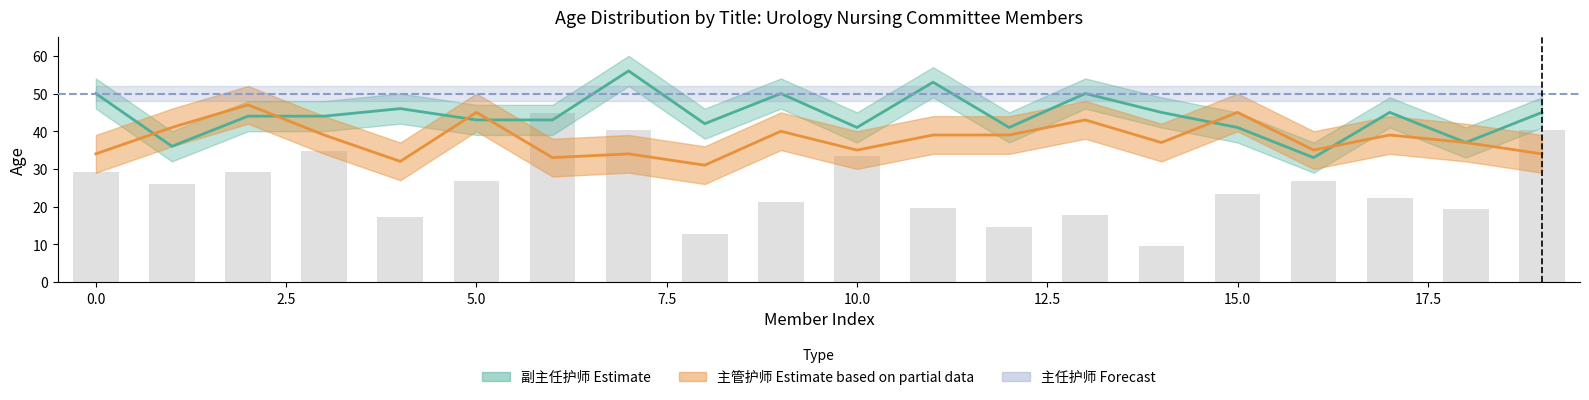

What is the sum of all 副主任护师 values?

885